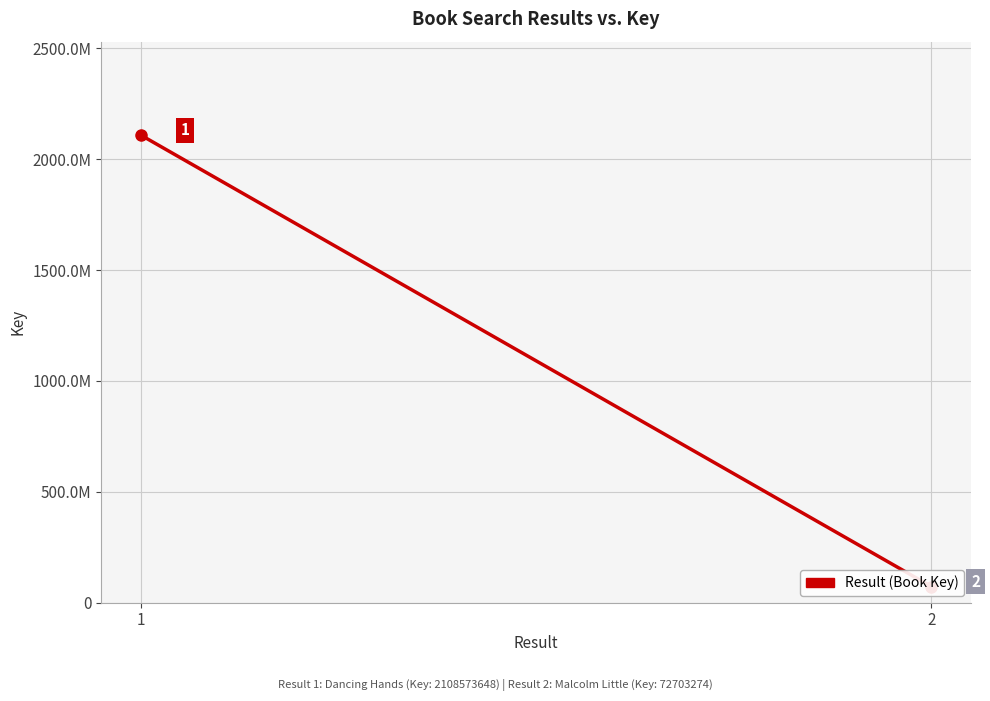

Is this an area chart (filled region under the line)?

No